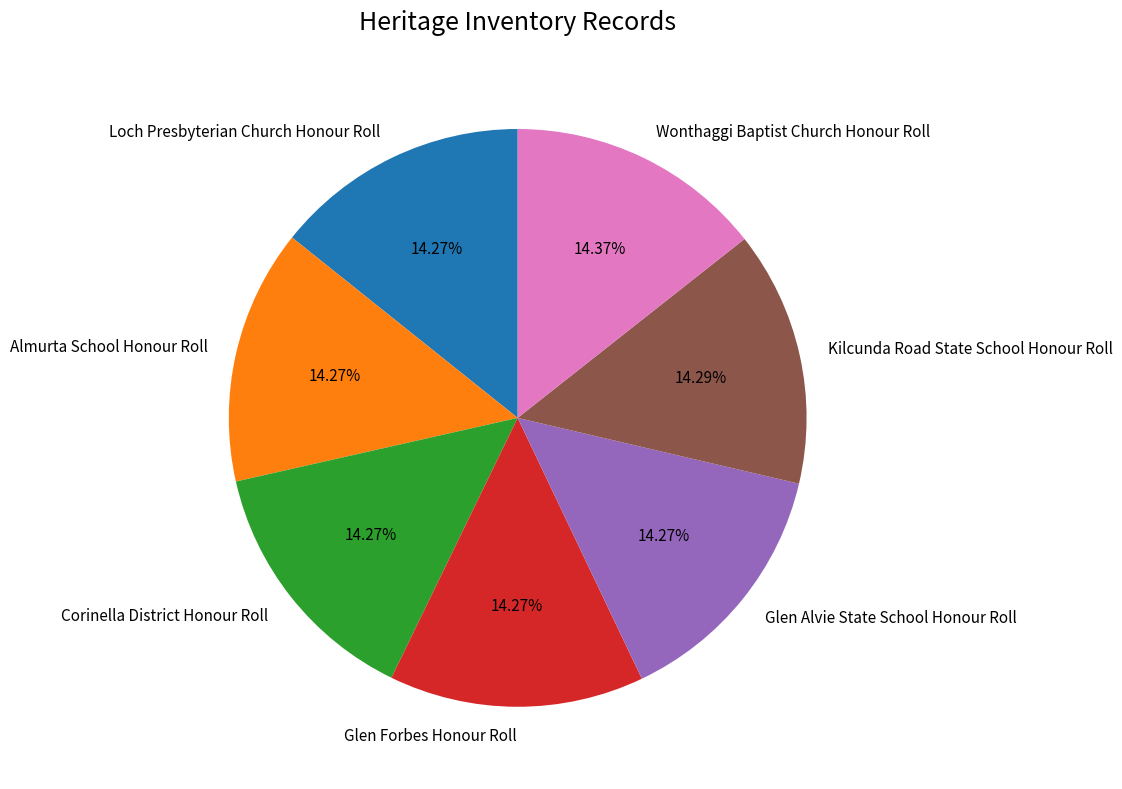

To the nearest percent, what is the combined percentage of Glen Alvie State School Honour Roll and Wonthaggi Baptist Church Honour Roll?

29%